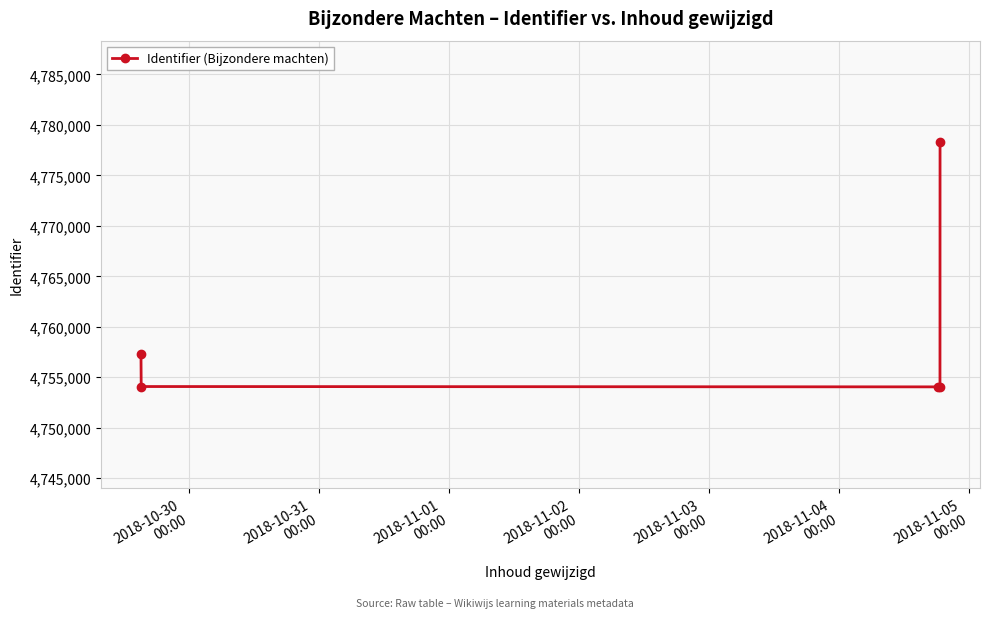

What is the sum of all values?

23797794